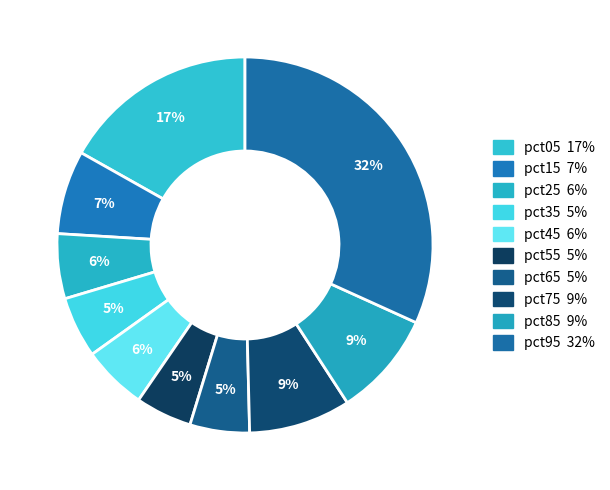

Is pct15 the majority of the pie?

No